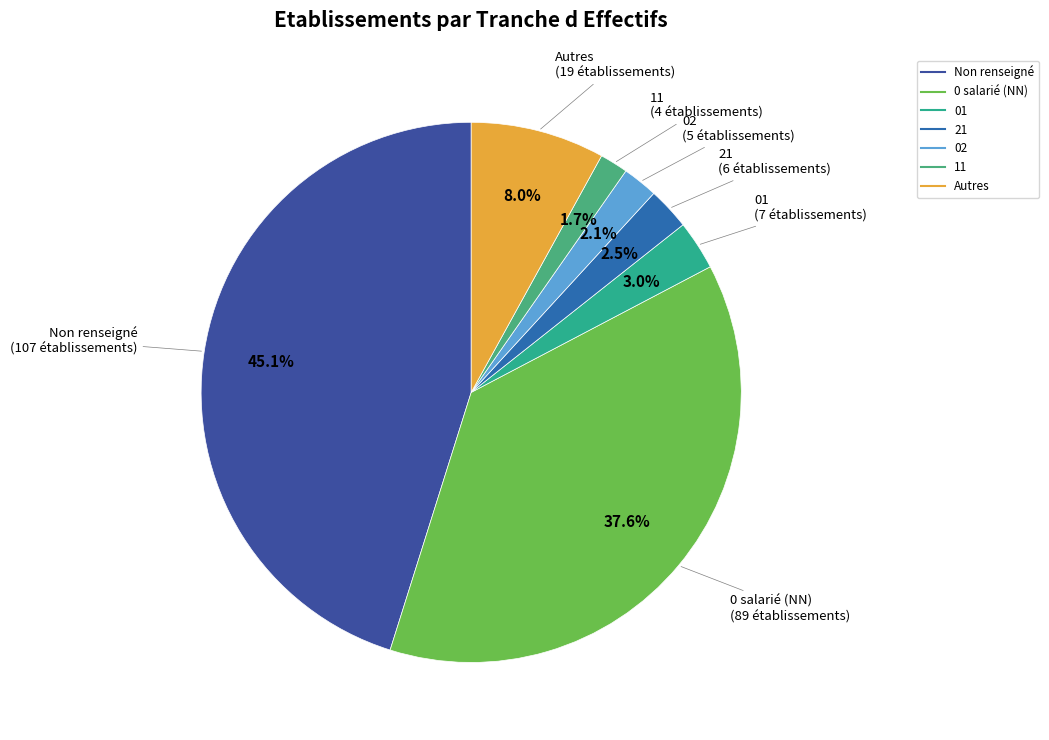

How many segments does this pie chart have?

7